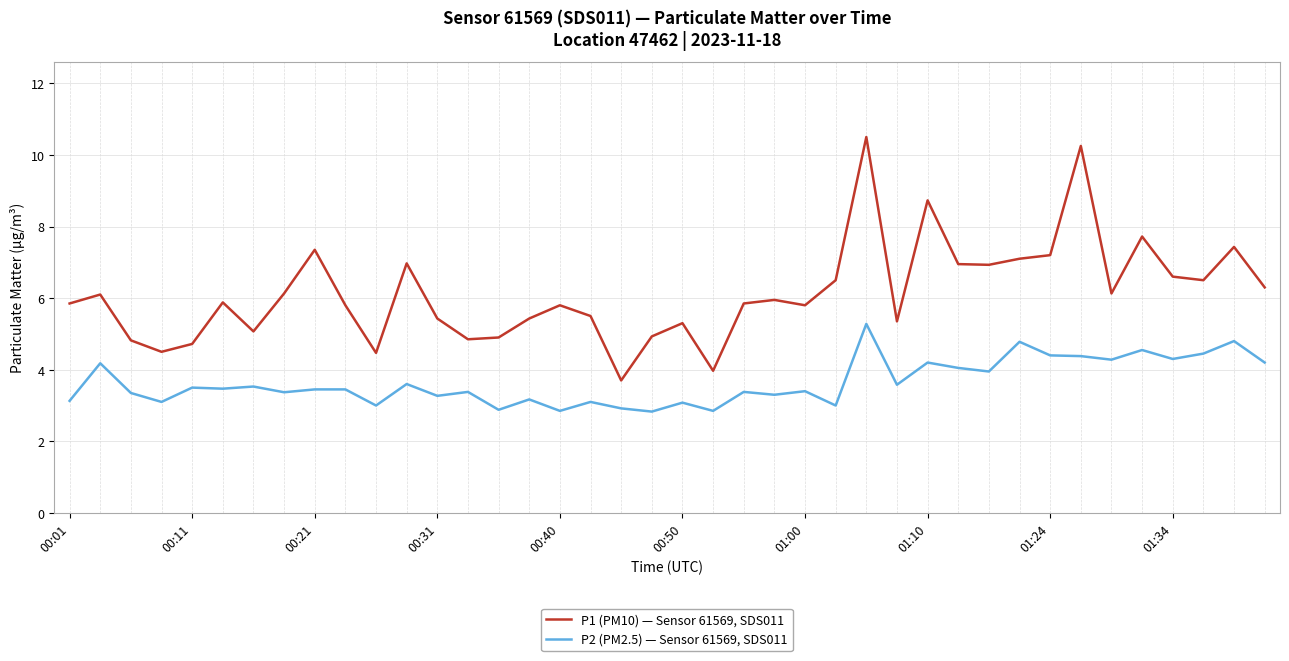

What is the maximum value shown in the chart?

10.5